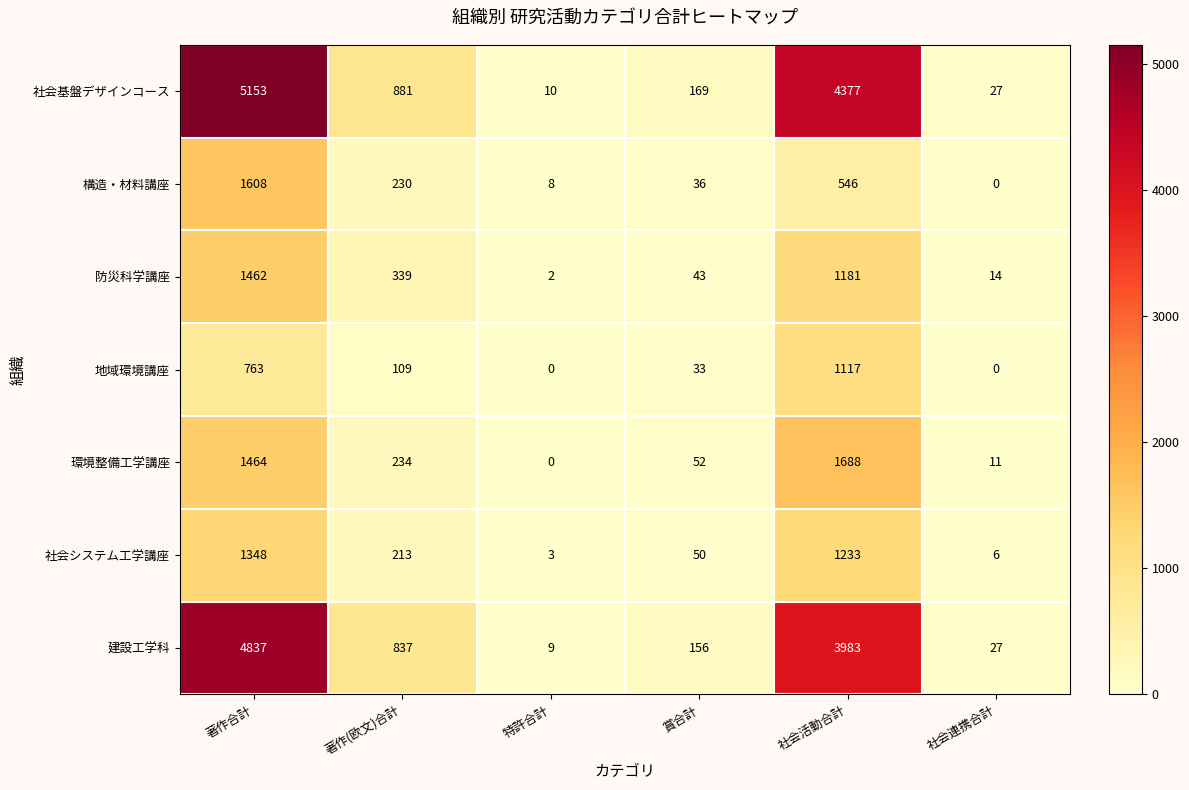

What is the sum of the 社会基盤デザインコース values at 社会活動合計 and 社会連携合計?

4404